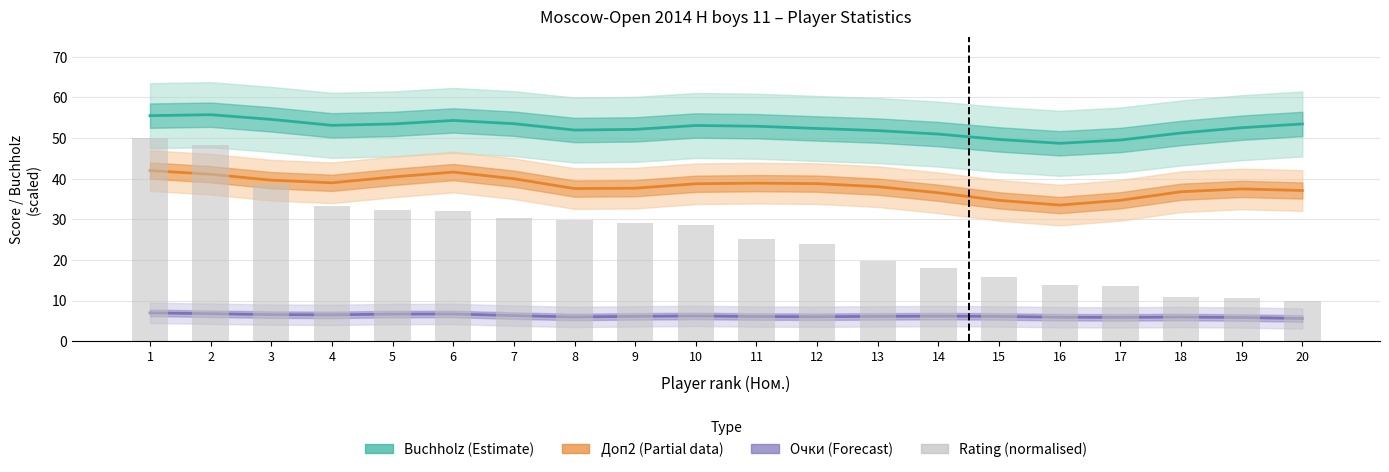

At which label does Очки (Forecast) first exceed 6?

1